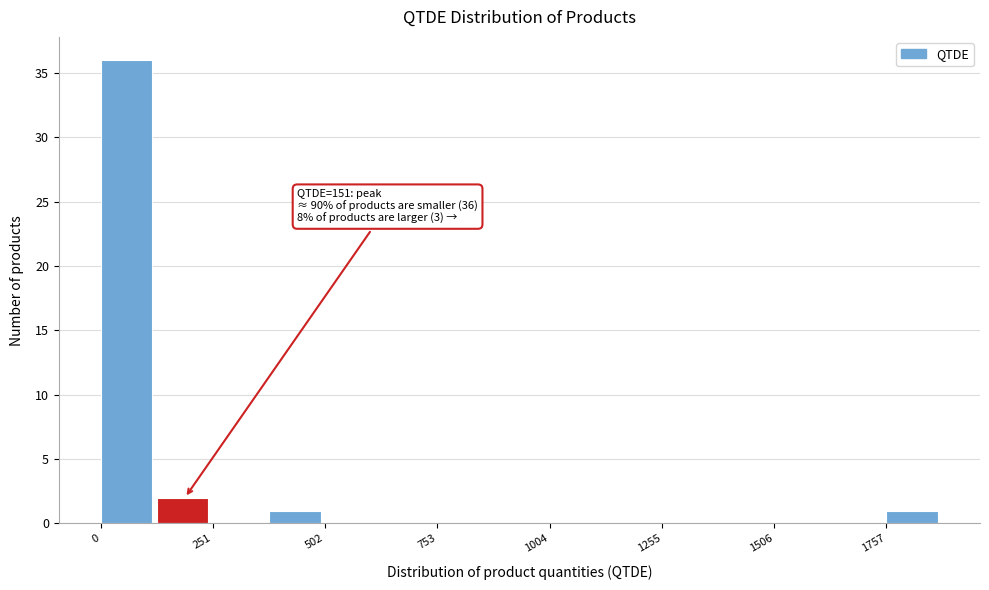

Around what value on the x-axis is the tallest bar? Give the approximate position of its centre, as read against the axis.

50